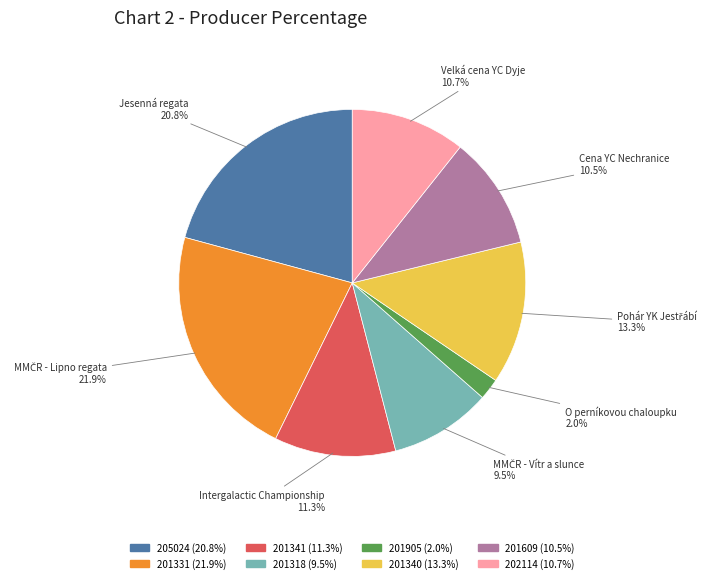

Which category has the biggest portion of the pie?

201331